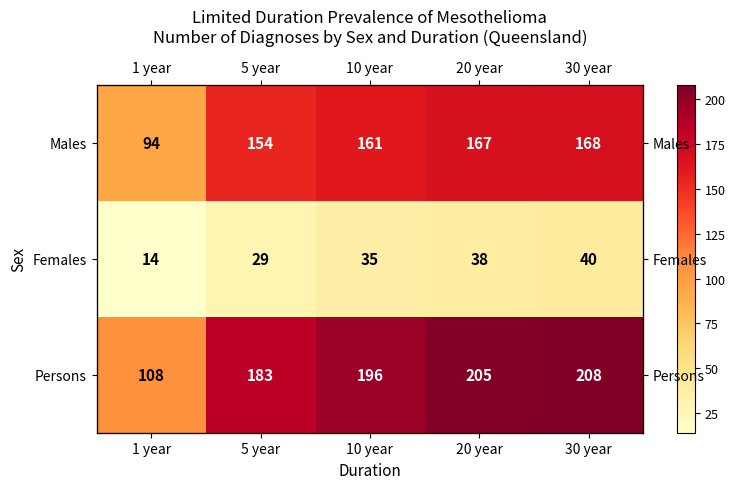

Which series changed the most between 1 year and 20 year?

Persons